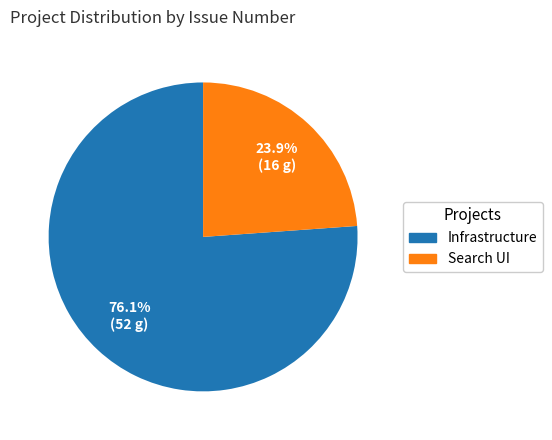

Which has a higher value, Search UI or Infrastructure?

Infrastructure